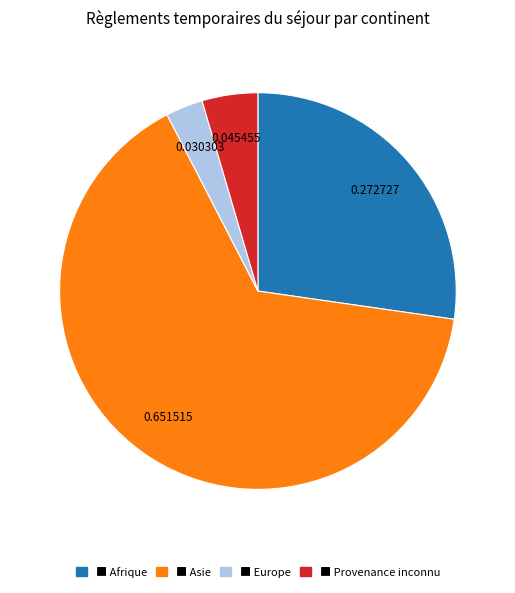

How many slices are in this pie chart?

4